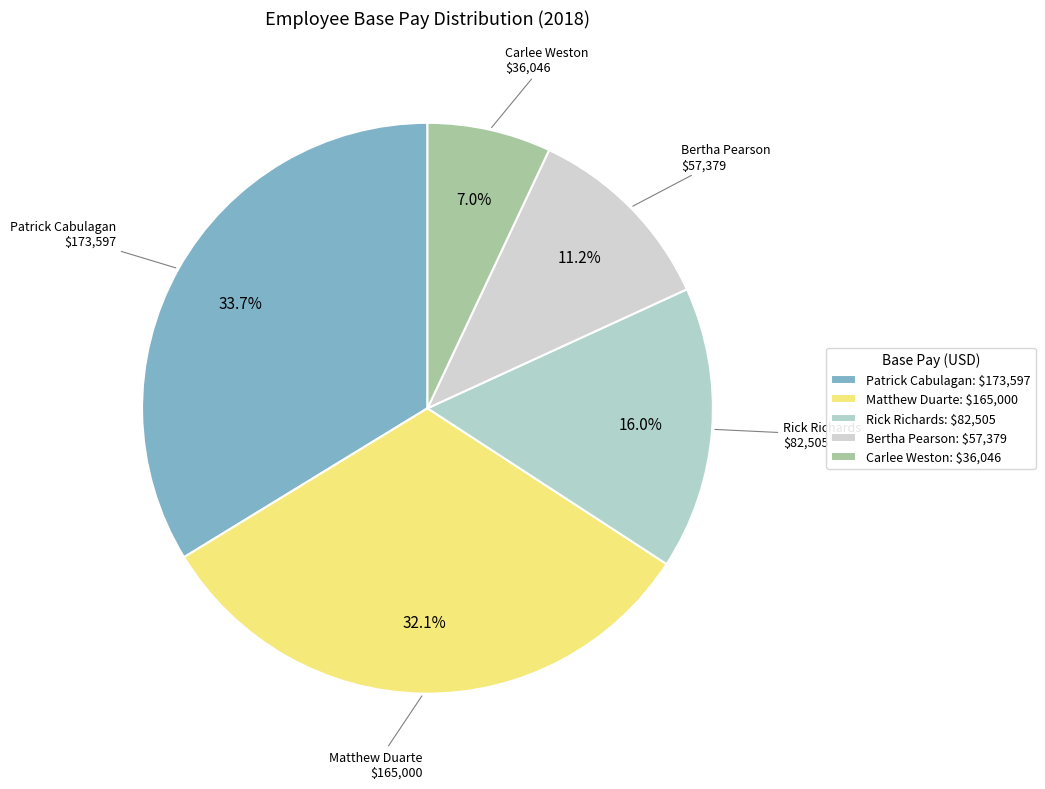

To the nearest percent, what portion does Rick Richards represent?

16%